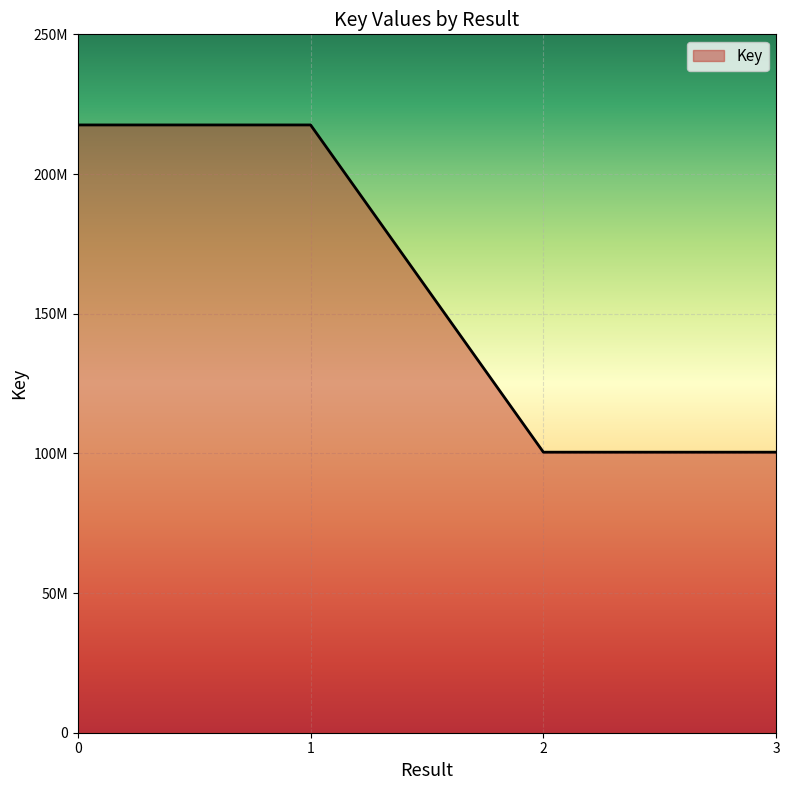

Does the chart have visible grid lines?

Yes